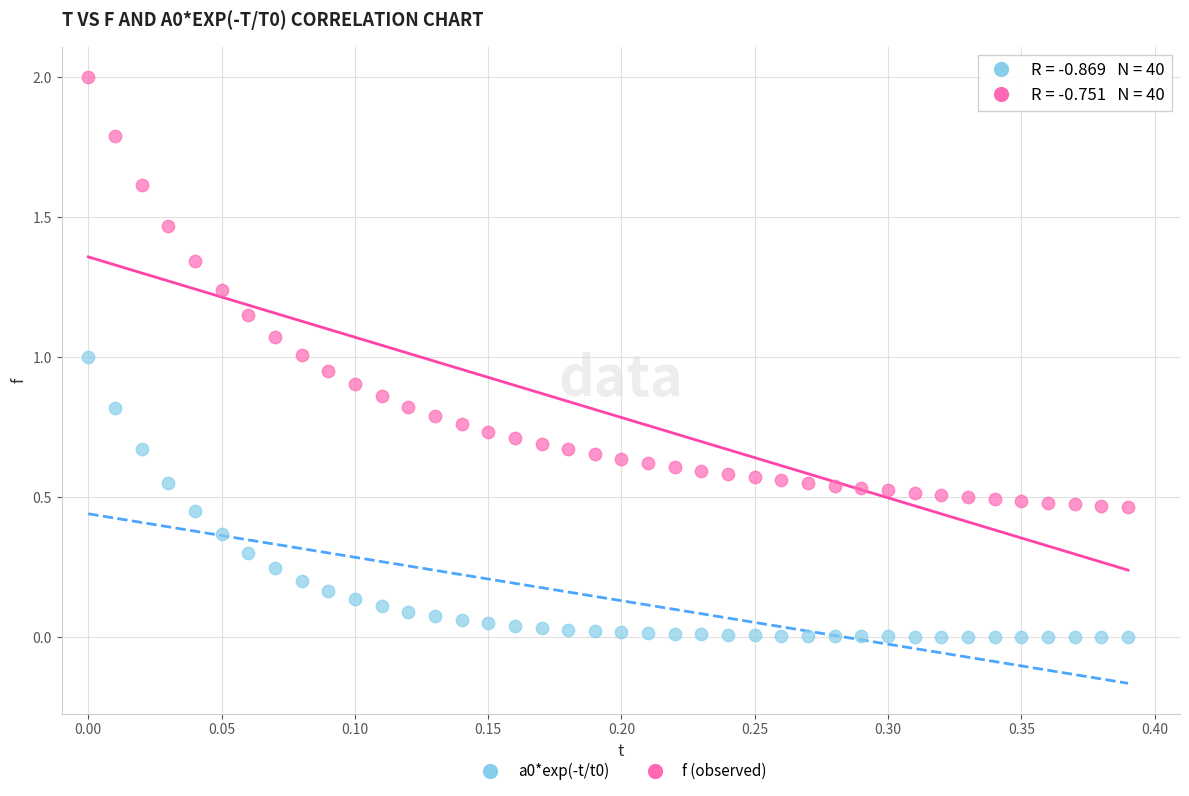

Which series reaches the maximum Y coordinate?

f (observed)